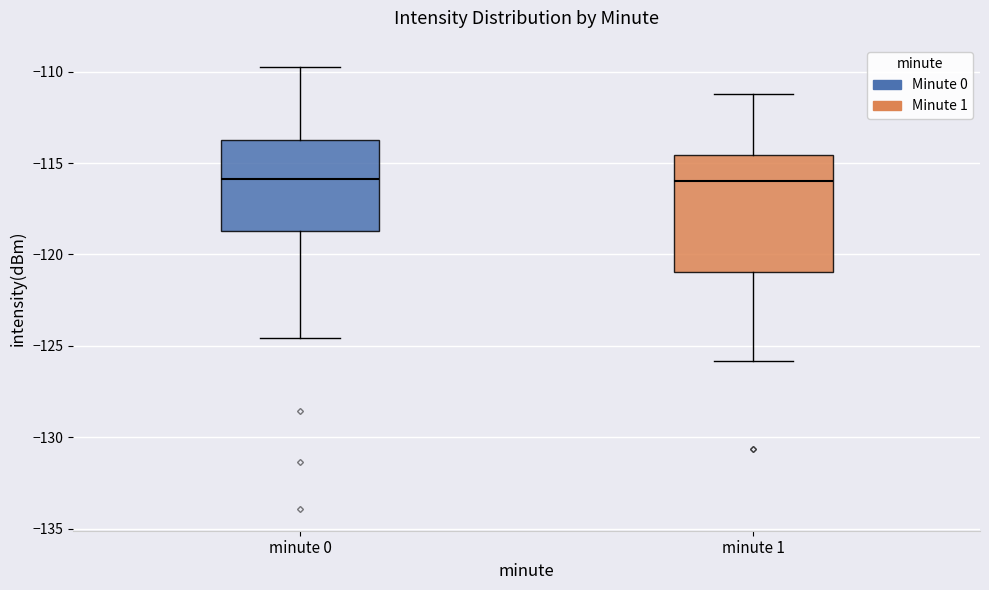

Reading left to right, read every box against the y-axis: the position of its median line, the range the box covers, and the ends of its whiskers. The values are not printed on the chart, so give them approximately, as read against the axis.

minute 0: median -116.0, box -118.5 to -113.5, whiskers -124.5 to -109.5
minute 1: median -116.0, box -121.0 to -114.5, whiskers -126.0 to -111.0